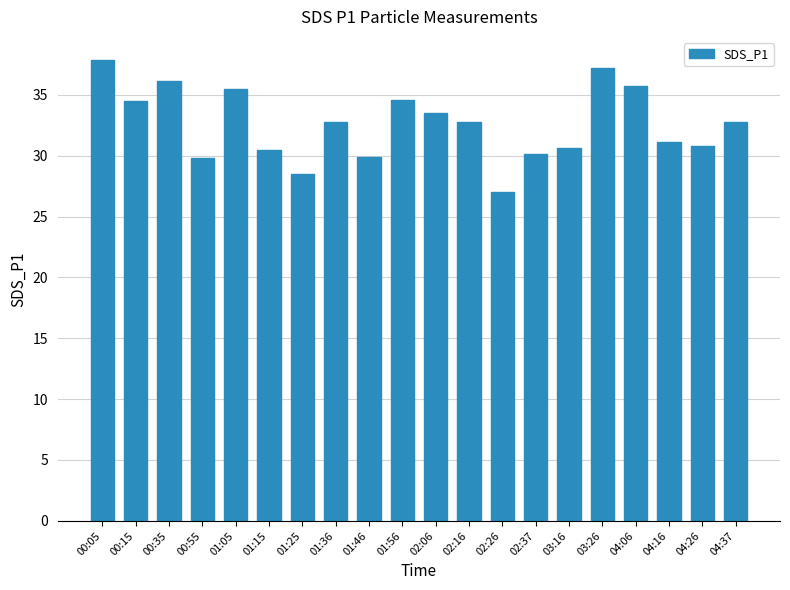

How many data points are less than 32?

9